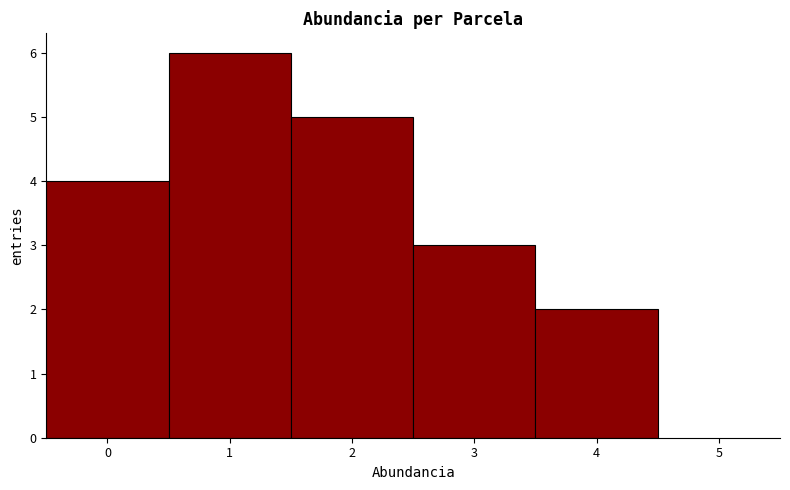

Over which range of the x-axis is the bar tallest?

0.5 to 1.5